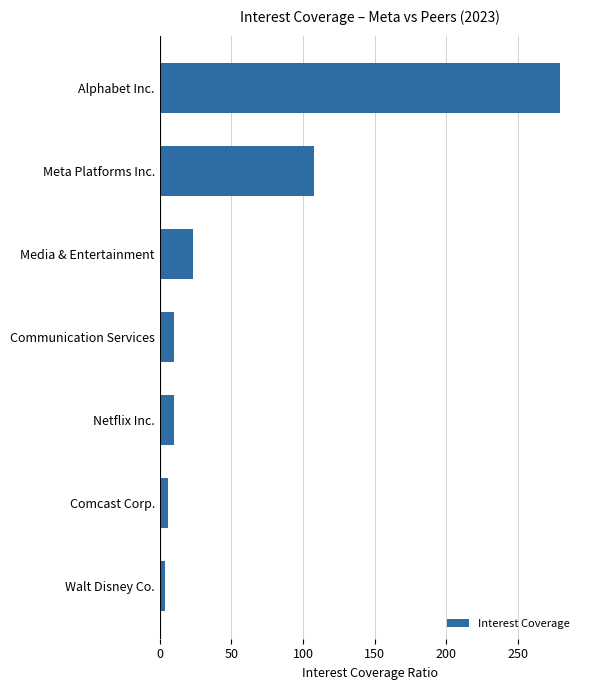

What is the difference between the second highest and minimum values?

103.9